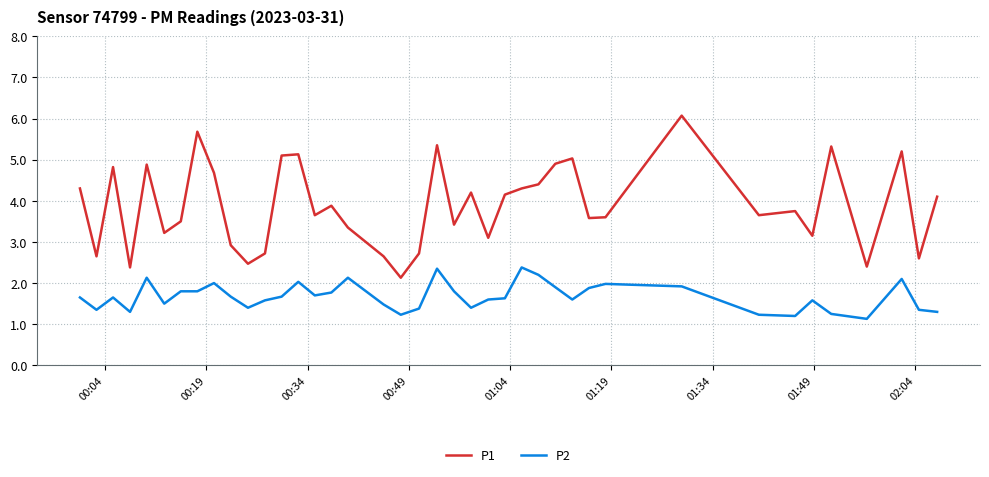

How many lines are shown in the chart?

2